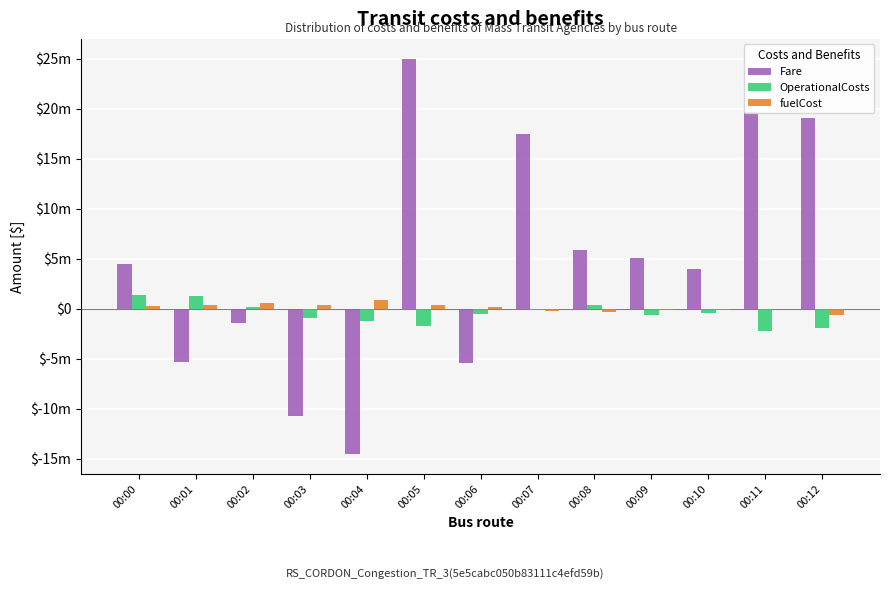

Are the bars grouped side by side (vs. stacked)?

Yes